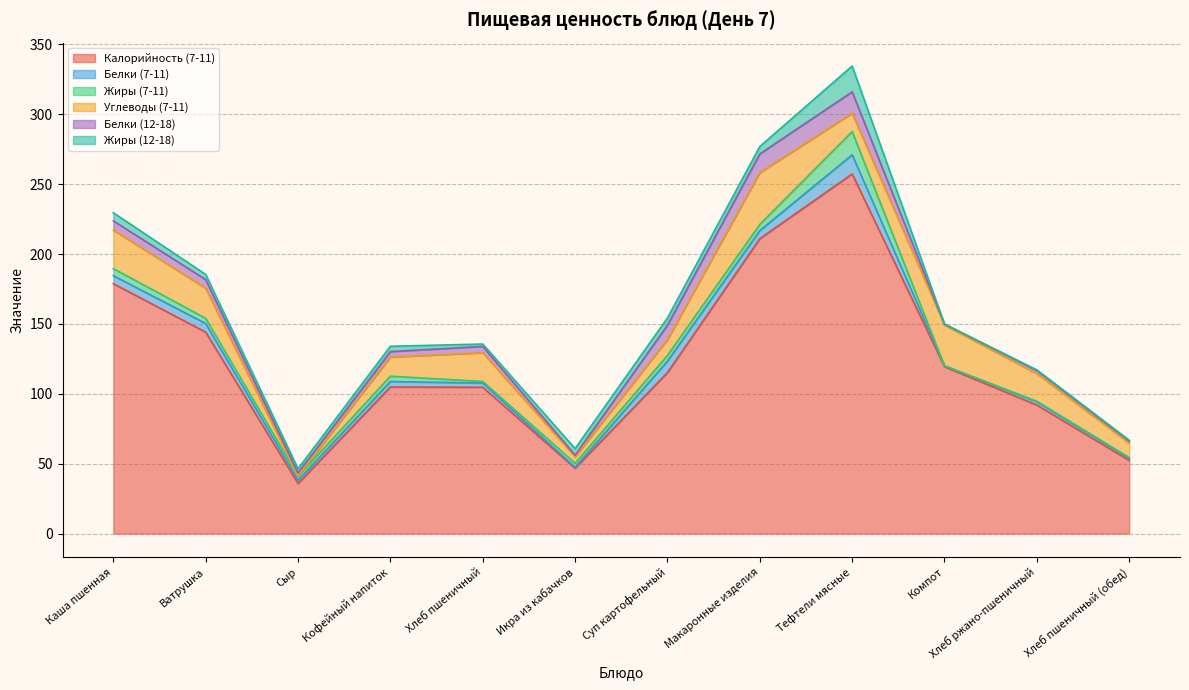

How many intersections are there between Белки (12-18) and Углеводы (7-11)?

4